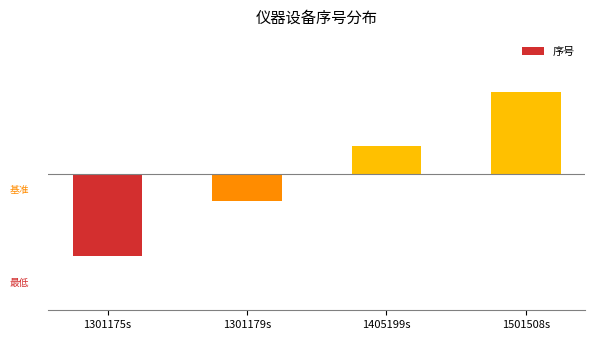

At which label is the value closest to 0?

1301179s